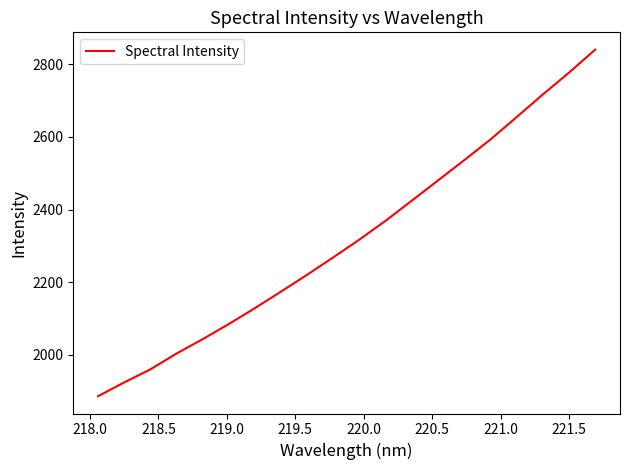

Count the number of categories in the chart.

20